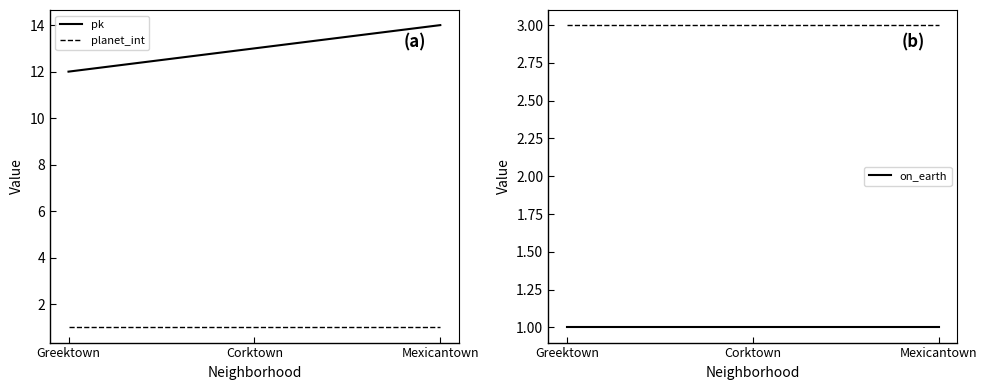

List the labels in order of planet_int value, largest first.

Greektown, Corktown, Mexicantown